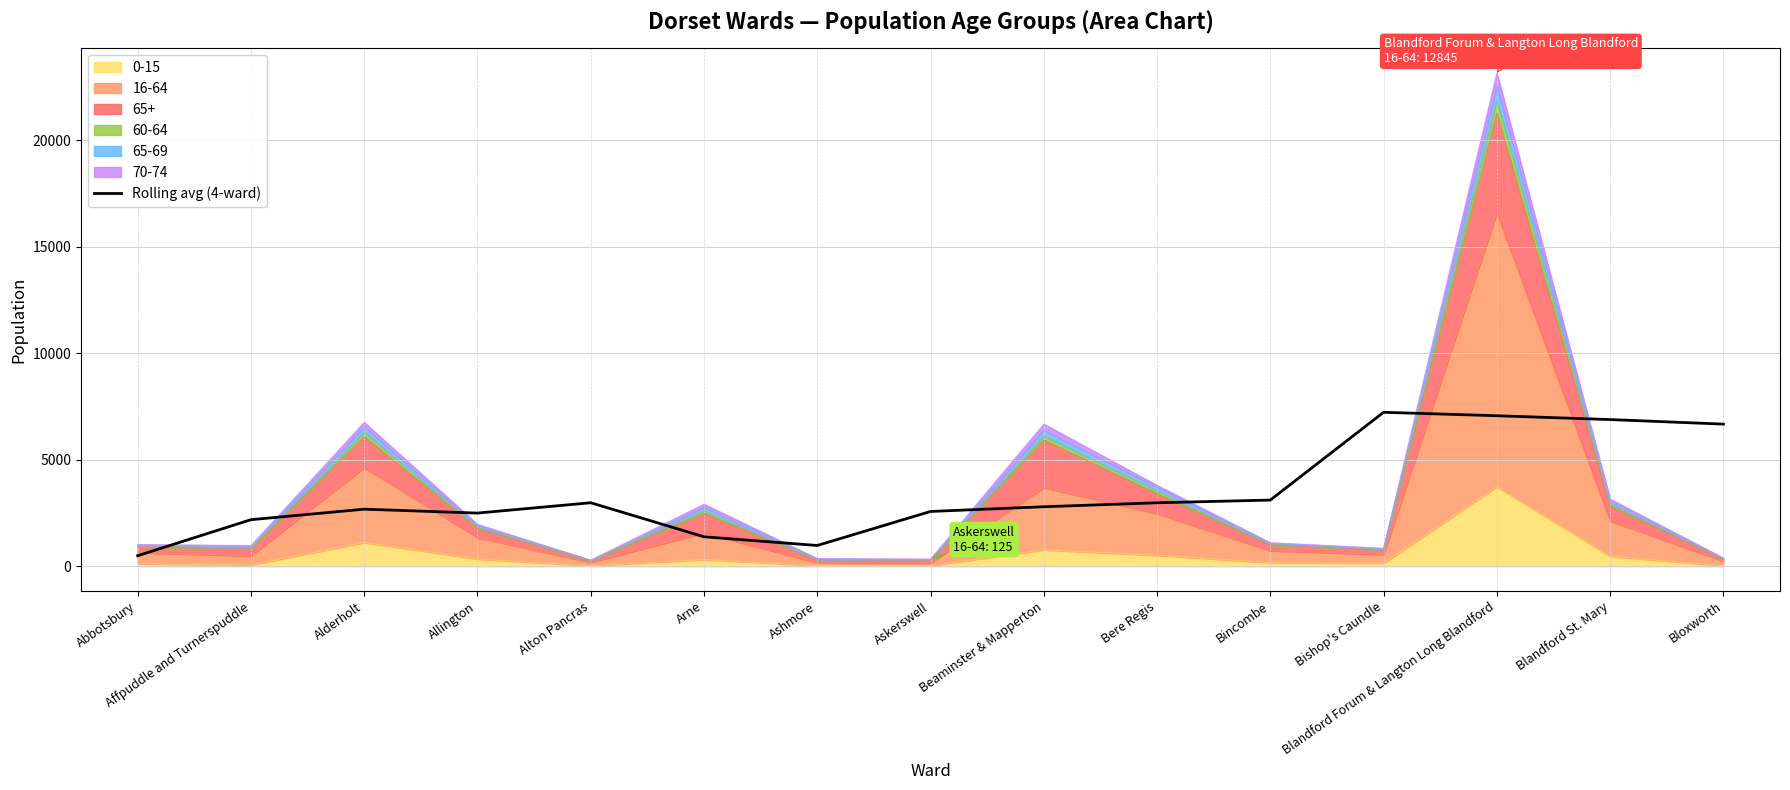

What is the smallest value displayed?

502.5